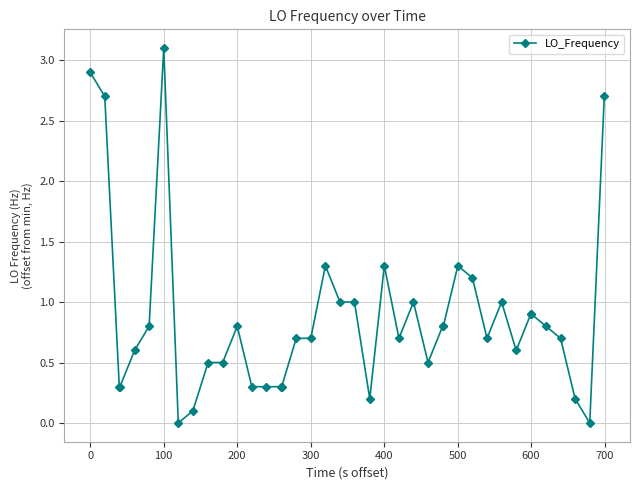

True or false: there are more than 2 points higher than both neighbors.

True